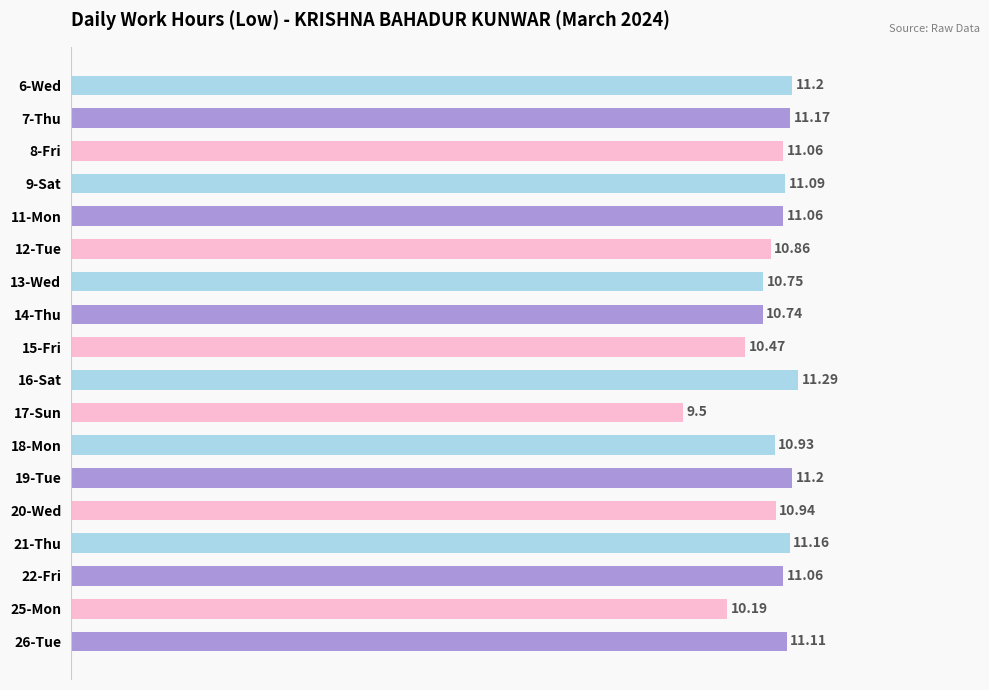

Between 17-Sun and 26-Tue, which is larger?

26-Tue